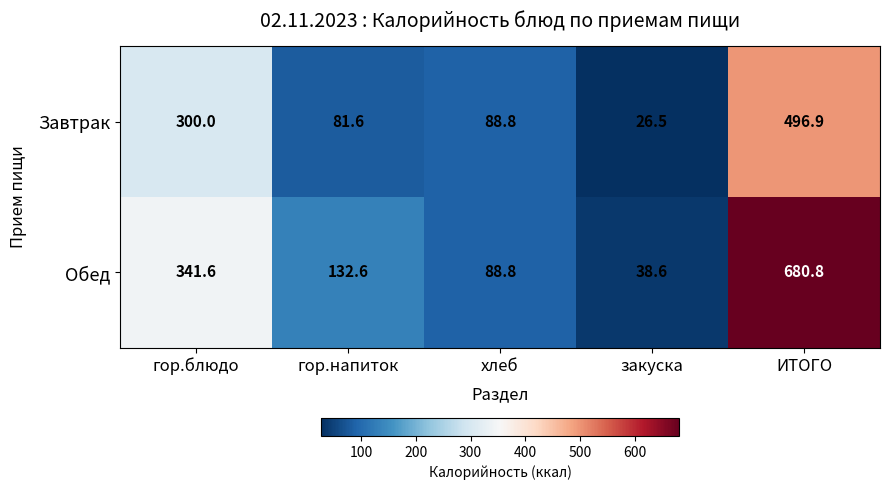

Which category has the lowest value across all series?

закуска